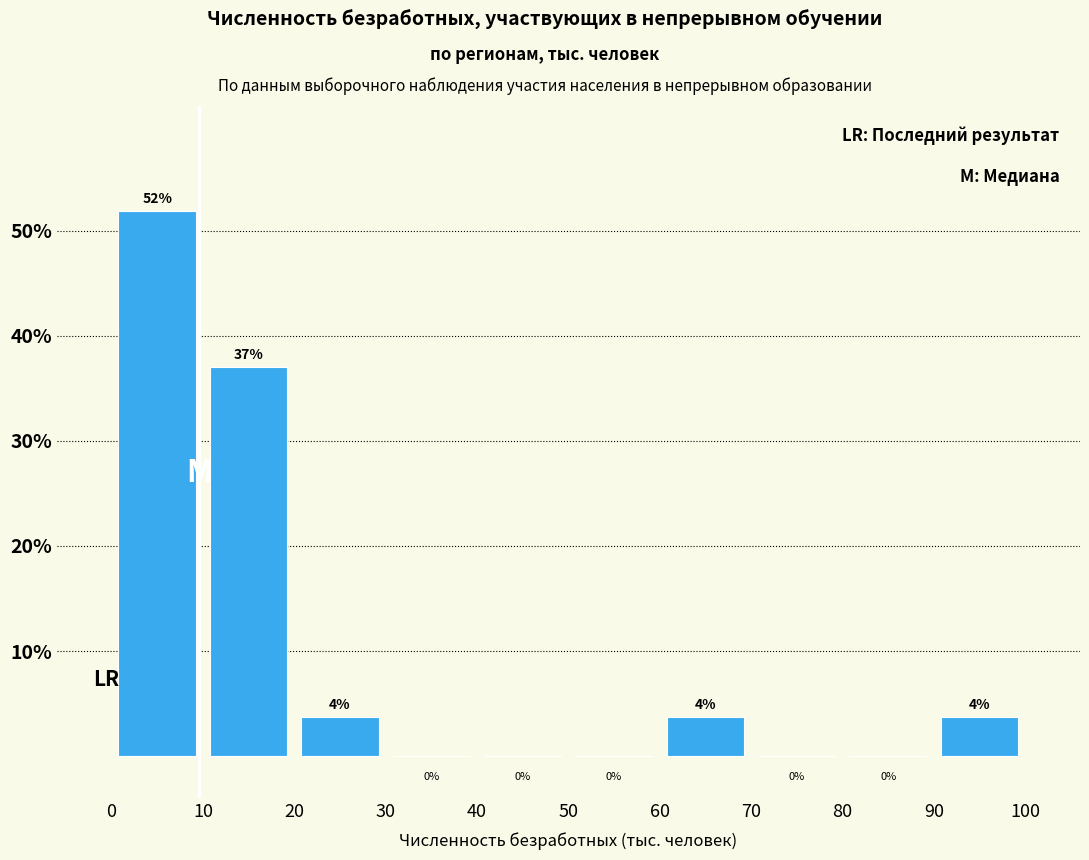

Which range on the x-axis has the tallest bar?

0 to 10